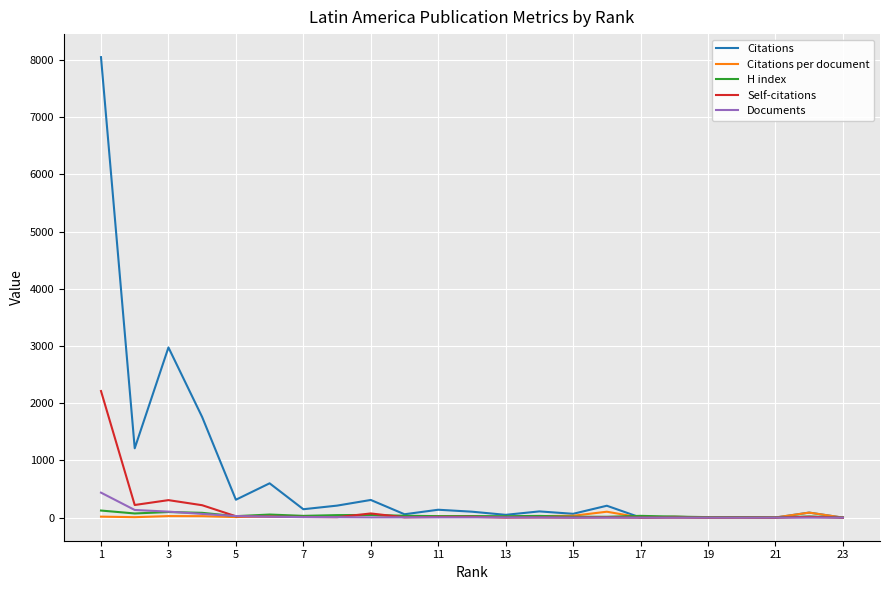

Which series has the largest total across all categories?

Citations